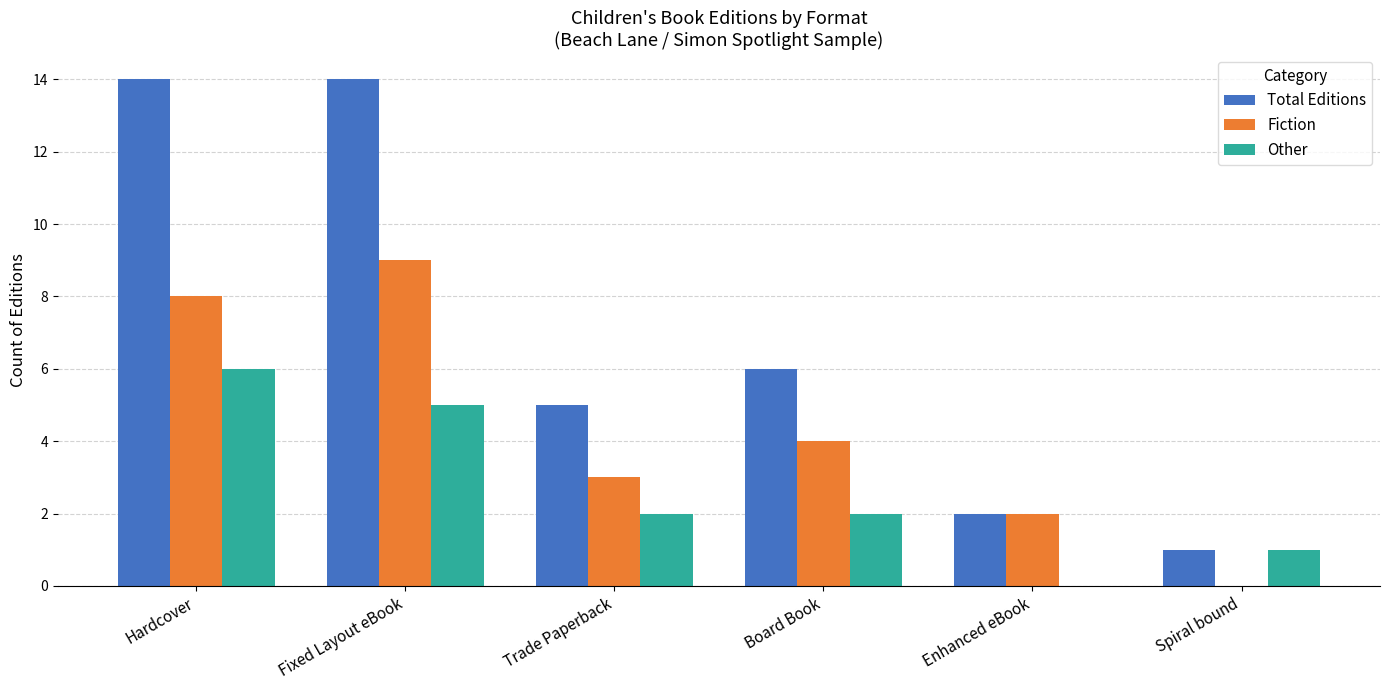

Between Hardcover and Enhanced eBook, which series saw the biggest shift?

Total Editions